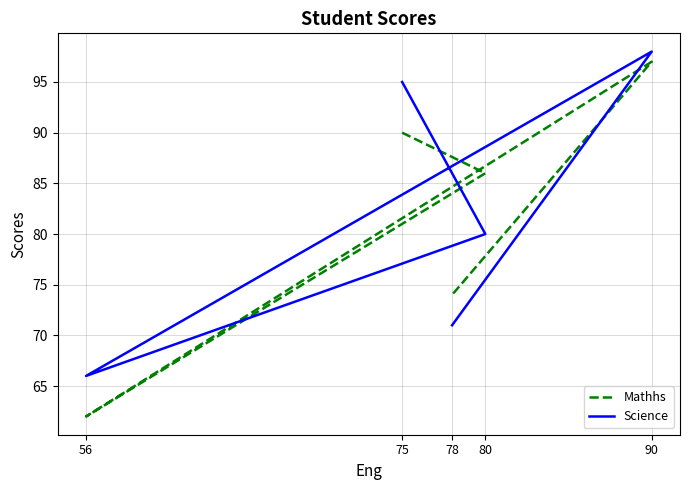

True or false: Science has a value of 28 at 56.

False